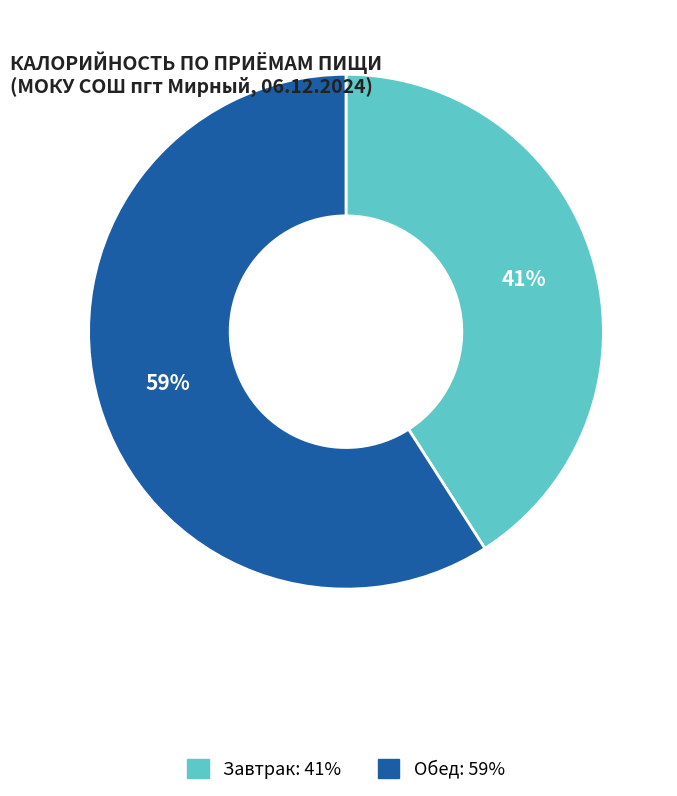

The Обед slice represents 59% of the pie. True or false?

True